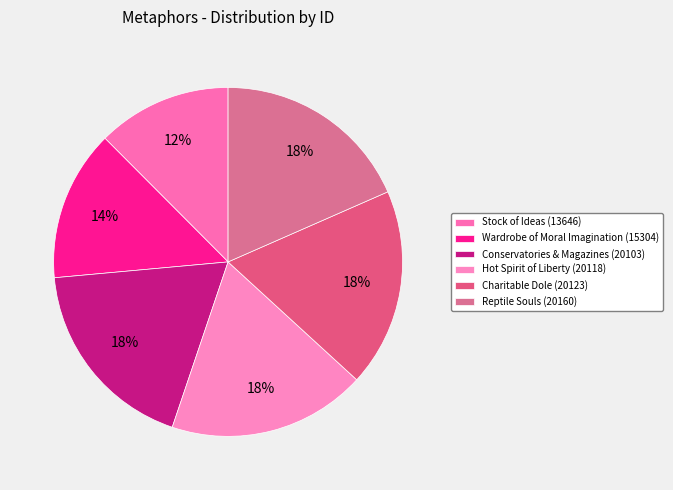

Count the number of slices in the pie.

6